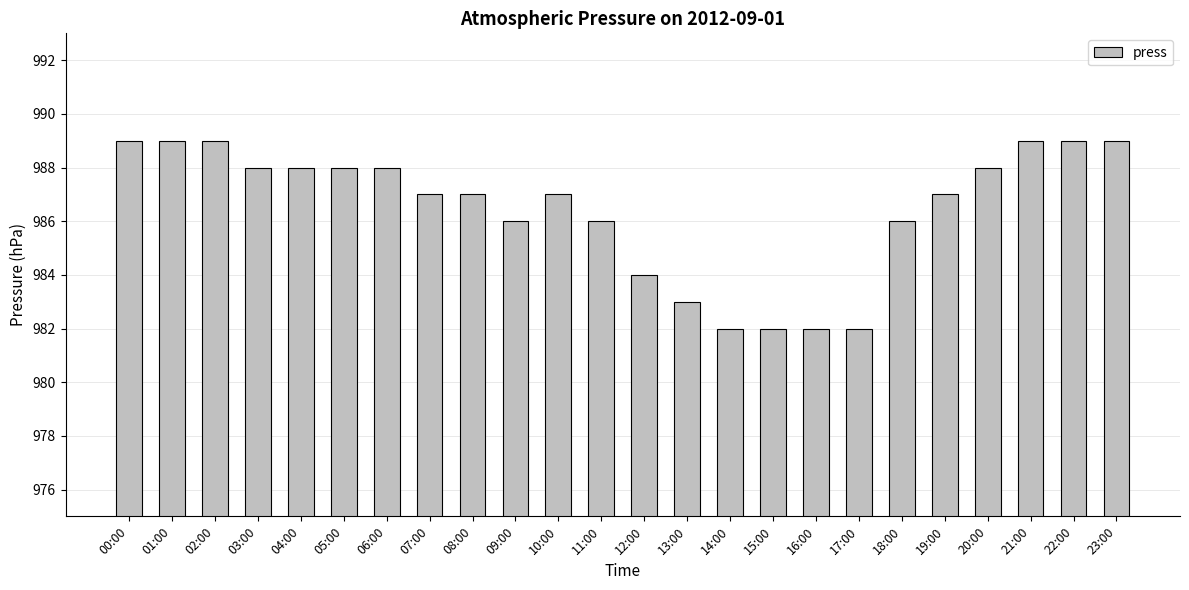

What is the minimum value shown in the chart?

982